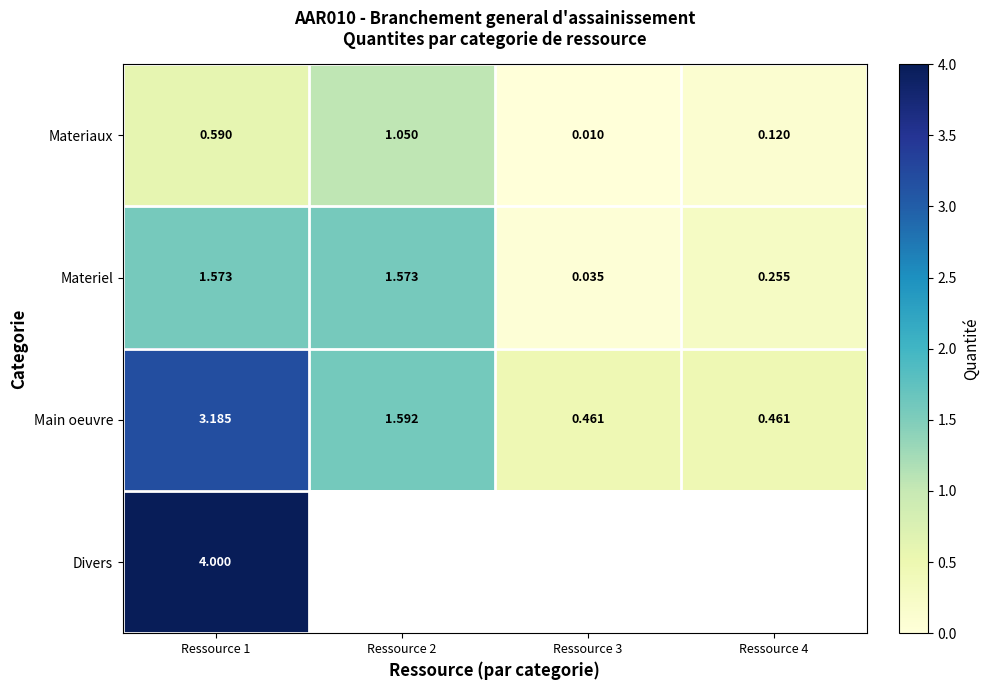

How many data points in Main oeuvre are above 1?

2